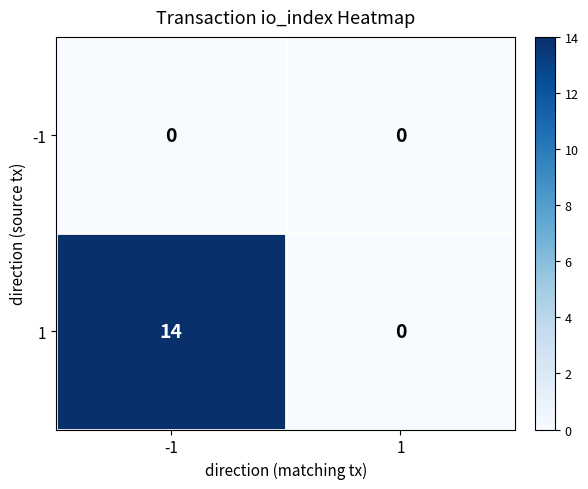

Rank the series by their maximum value, from lowest to highest.

-1, 1